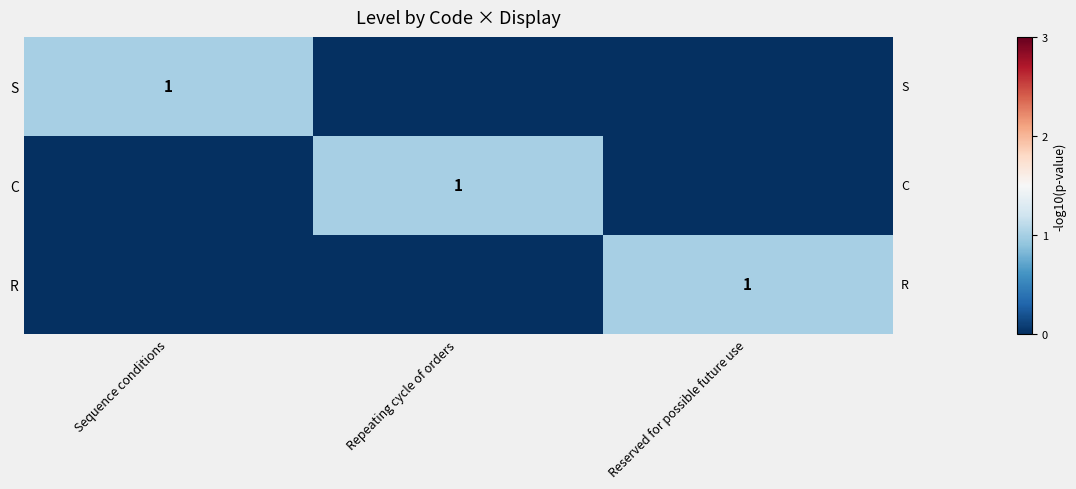

Is it true that C equals 2 at Repeating cycle of orders?

False